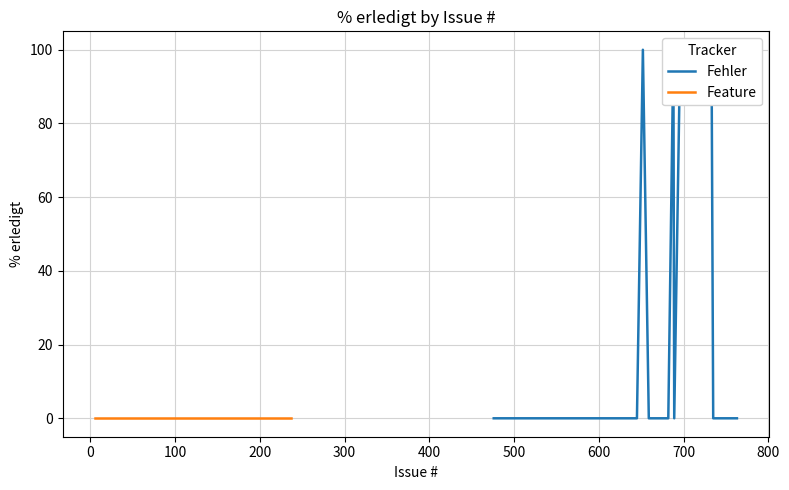

Which series has the largest total across all categories?

Fehler